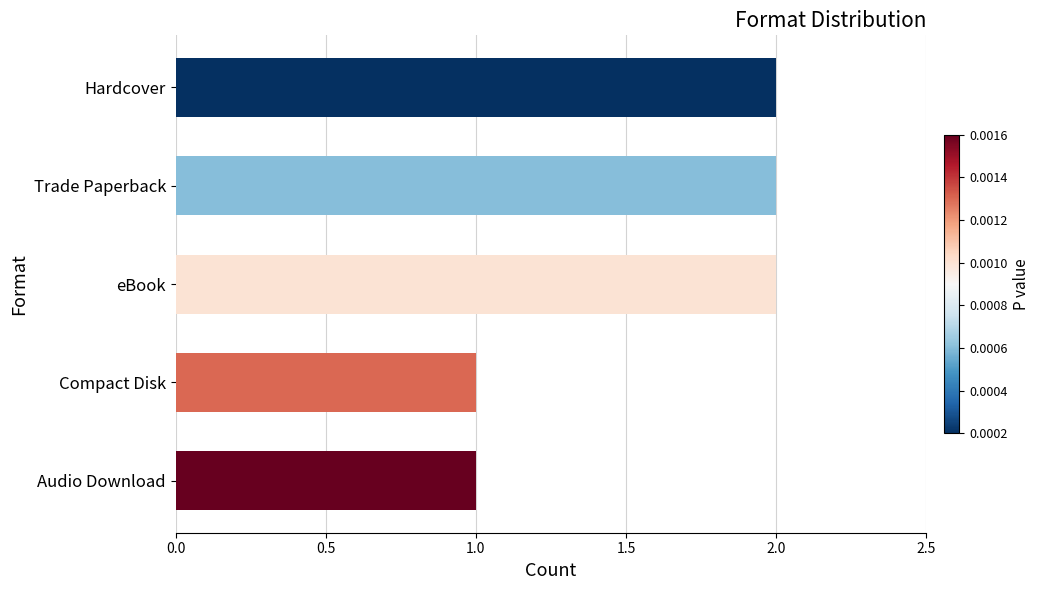

What is the average value?

2